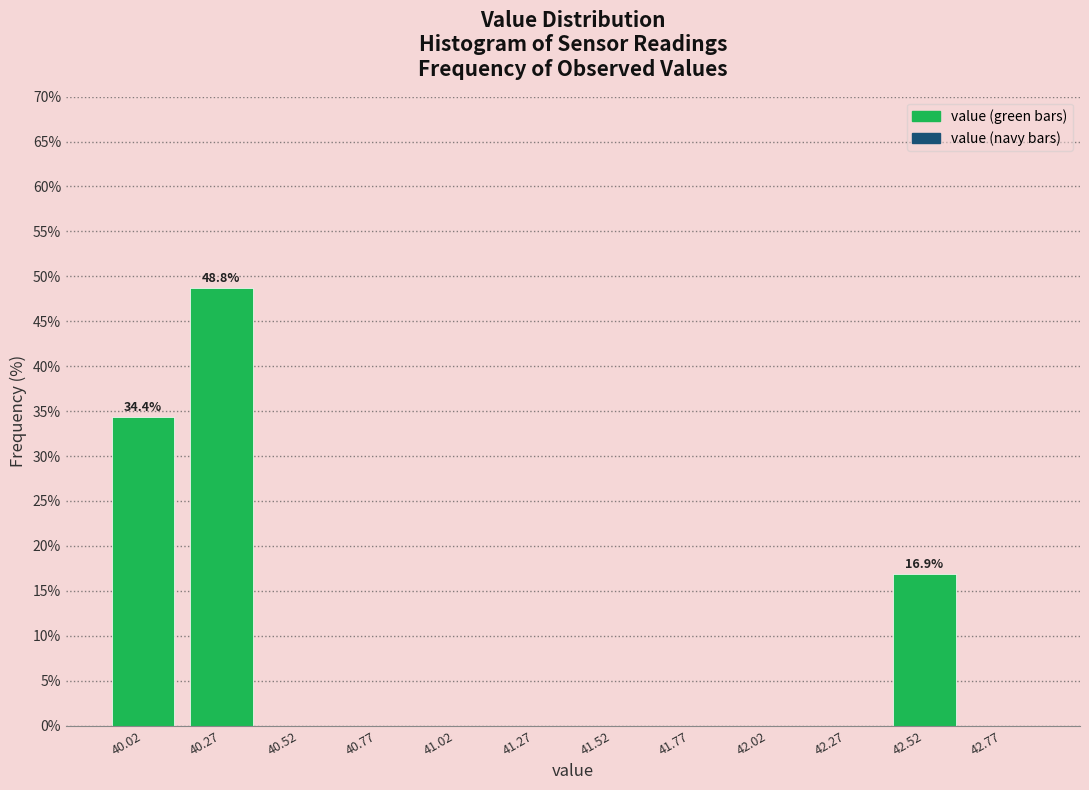

Over which range of the x-axis is the bar tallest?

40.15 to 40.40